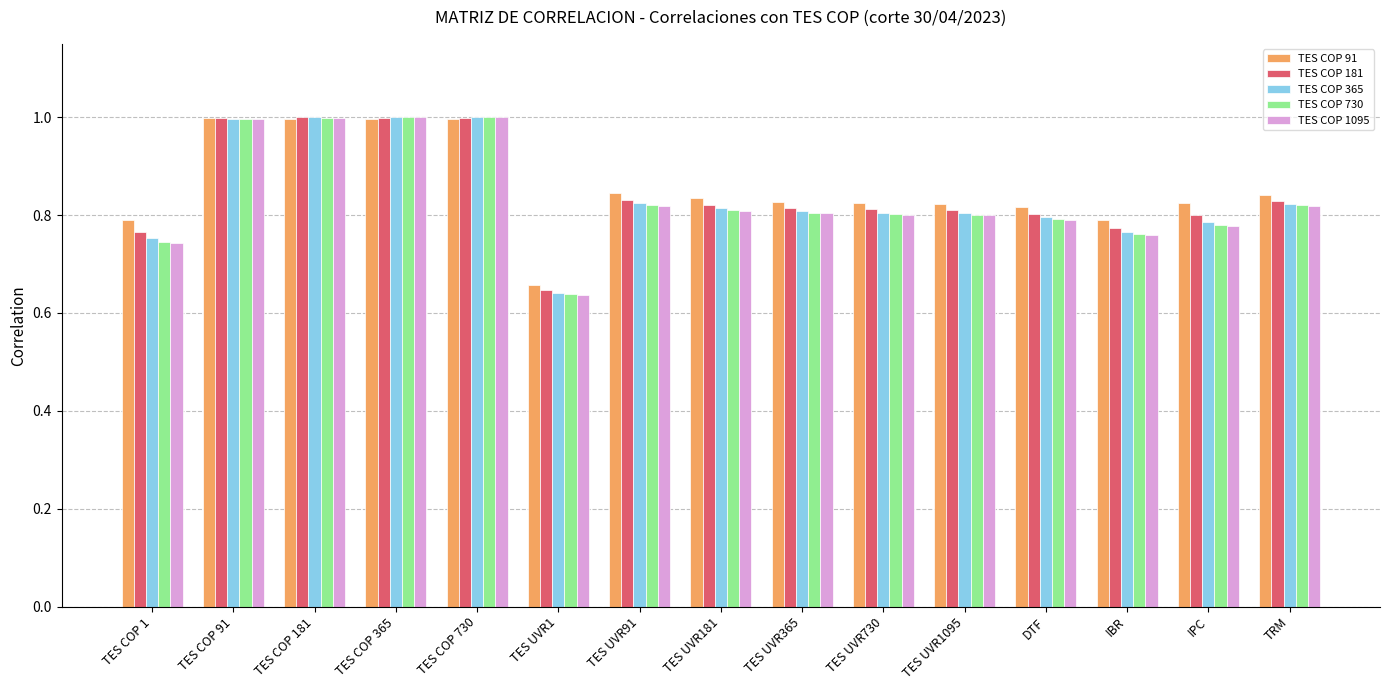

The TES COP 730 series shows 0.8 at IBR. True or false?

True